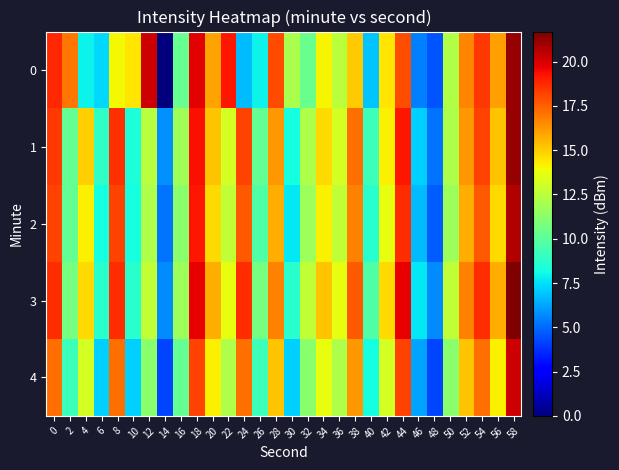

Which category has the highest value across all series?

58